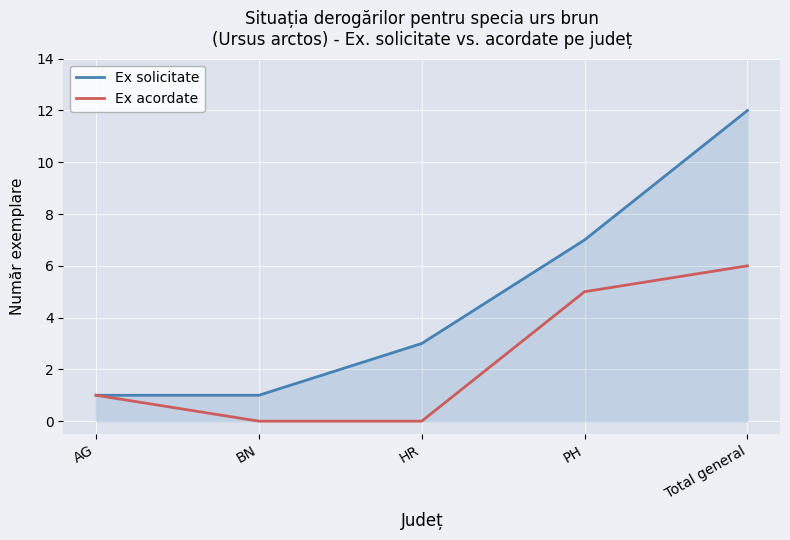

What position from the right is AG?

5